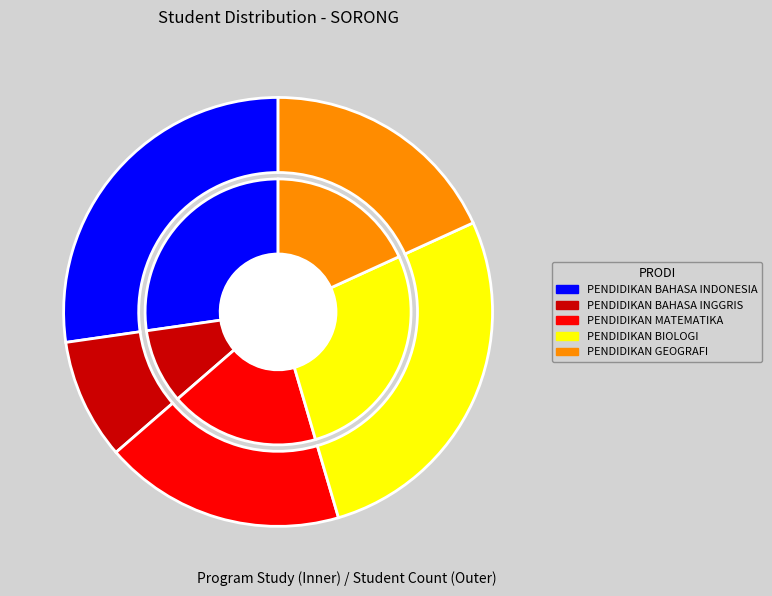

Rank the categories by value from highest to lowest.

PENDIDIKAN BAHASA INDONESIA, PENDIDIKAN BIOLOGI, PENDIDIKAN MATEMATIKA, PENDIDIKAN GEOGRAFI, PENDIDIKAN BAHASA INGGRIS